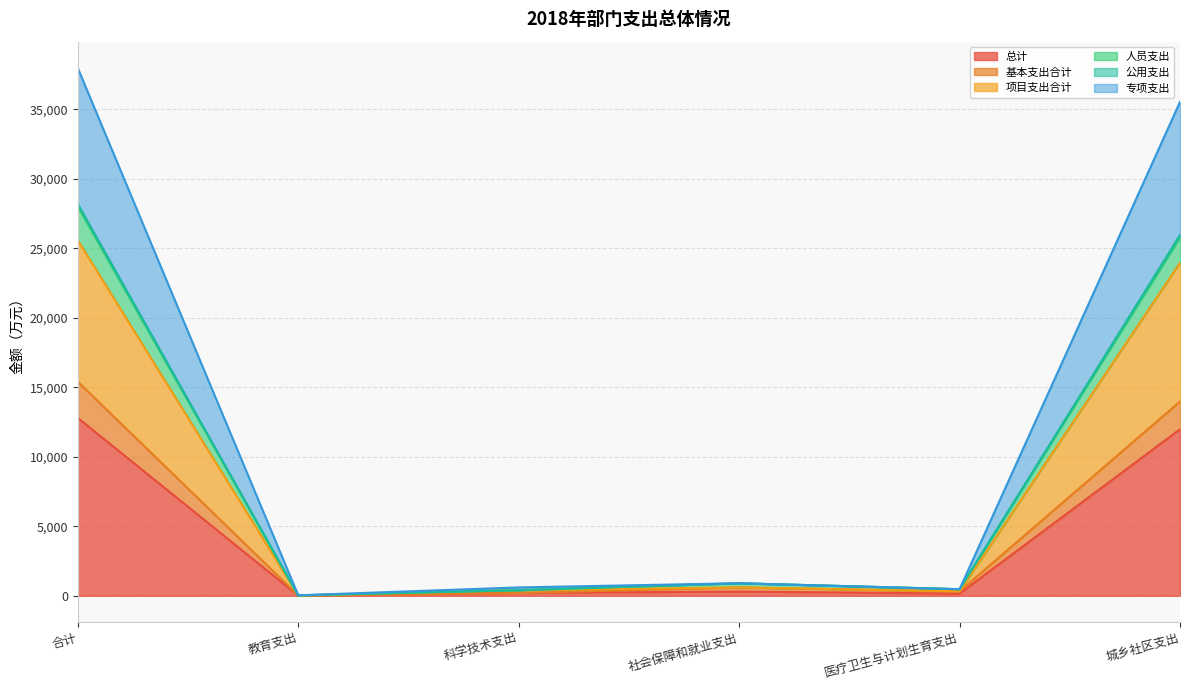

At how many categories does at least one series exceed 23577?

2